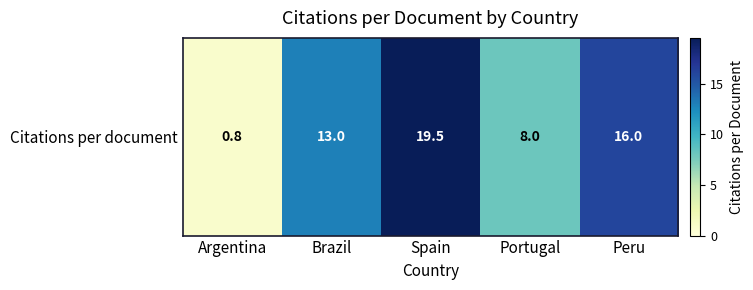

Rank the categories by value from highest to lowest.

Spain, Peru, Brazil, Portugal, Argentina